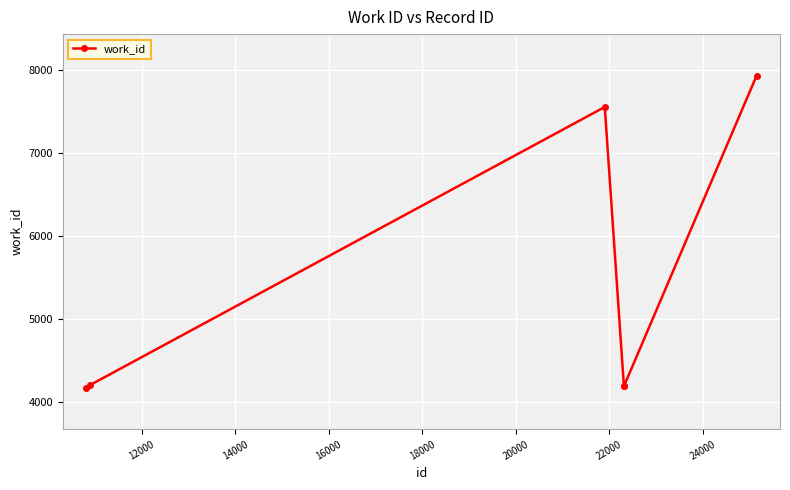

How many series are shown in this chart?

1